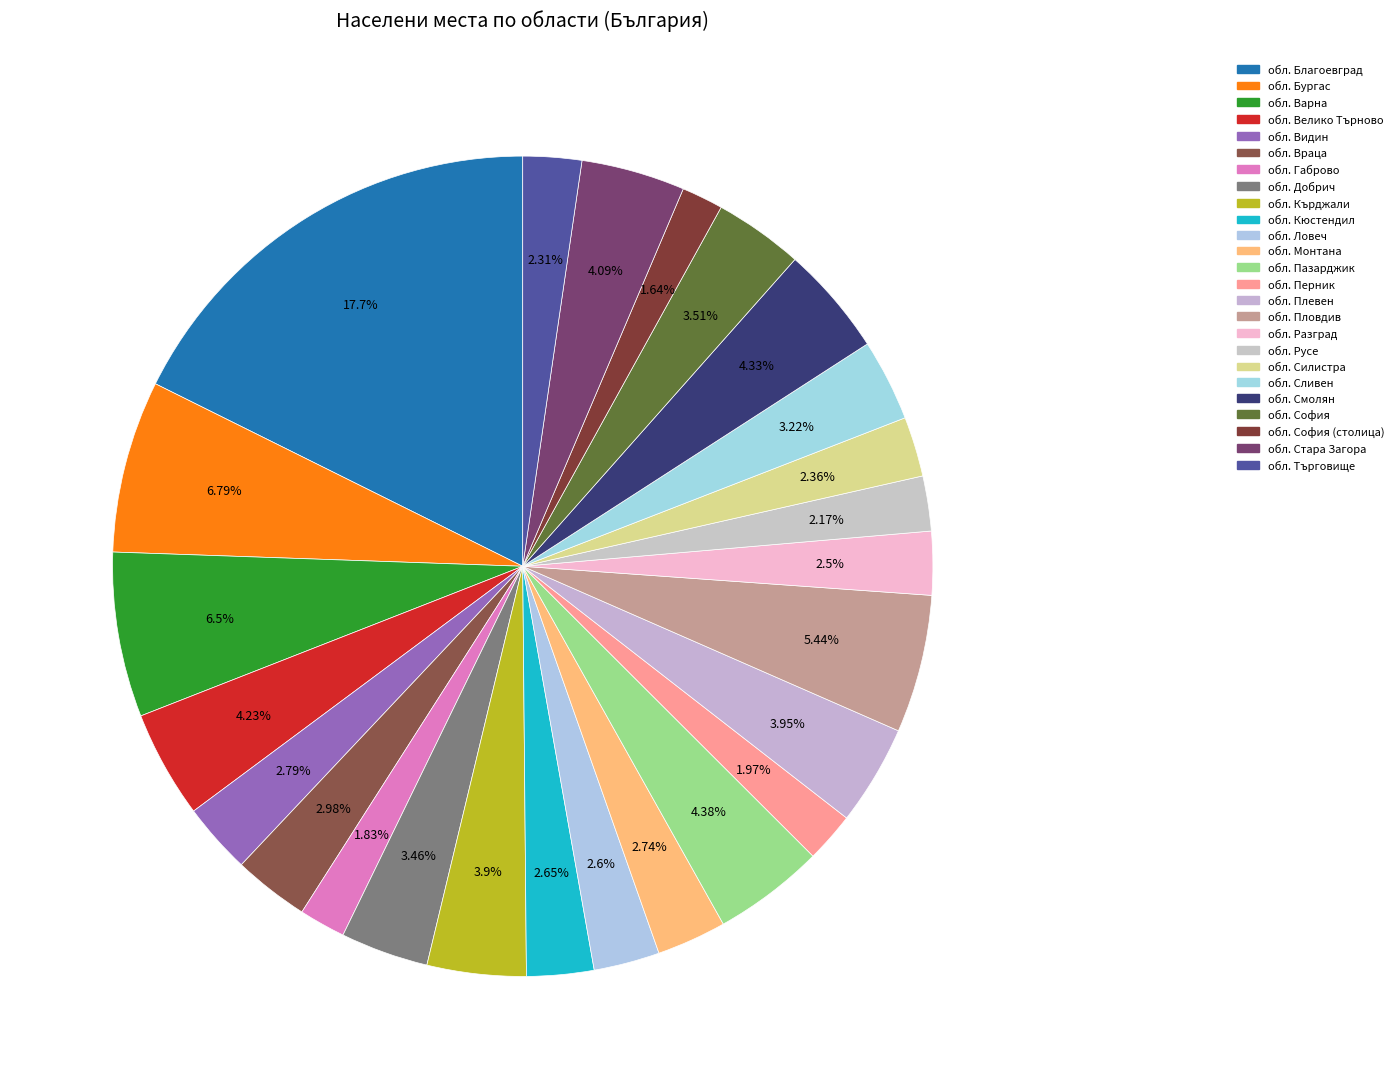

Count the number of slices in the pie.

25